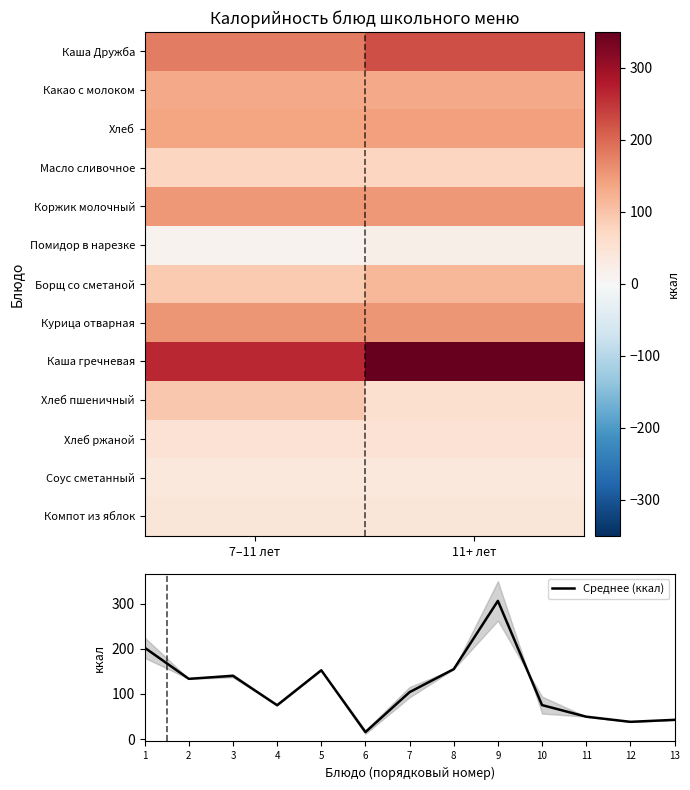

Rank the categories by value from lowest to highest.

6, 12, 13, 11, 4, 10, 7, 2, 3, 5, 8, 1, 9